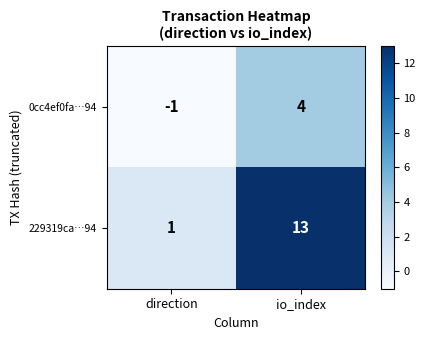

What is the maximum value for 0cc4ef0fa…94?

4